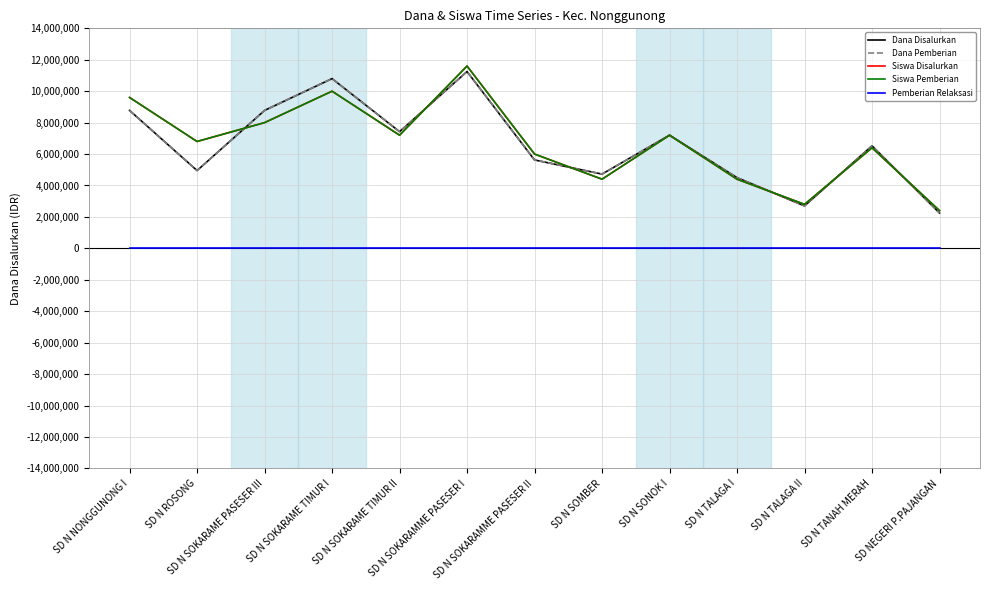

What is the label of the 6th point from the right?

SD N SOMBER